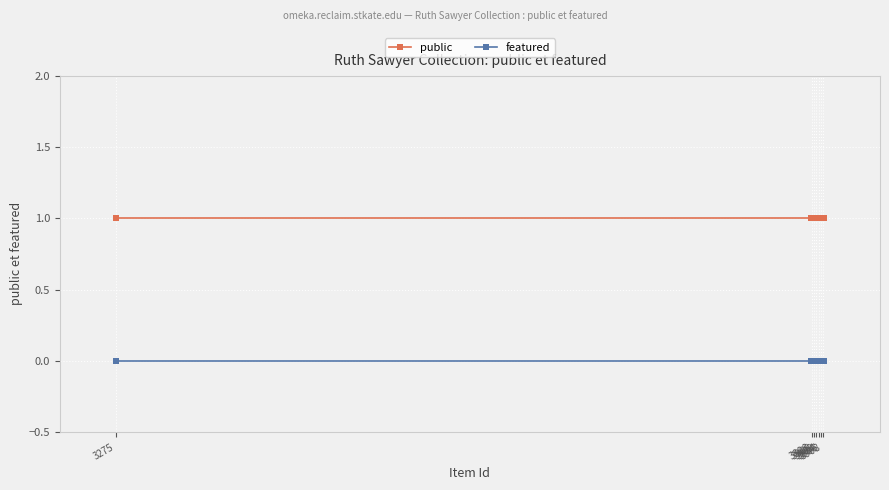

What is the sum of all public values?

14